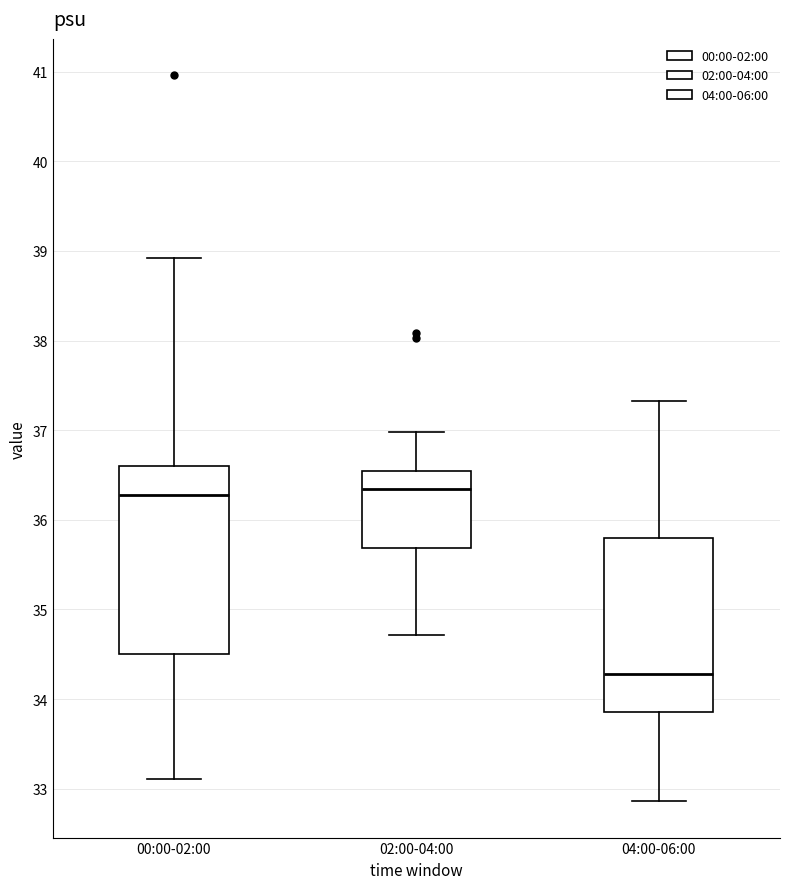

Which box is the tallest, from its lower edge to its upper edge?

00:00-02:00